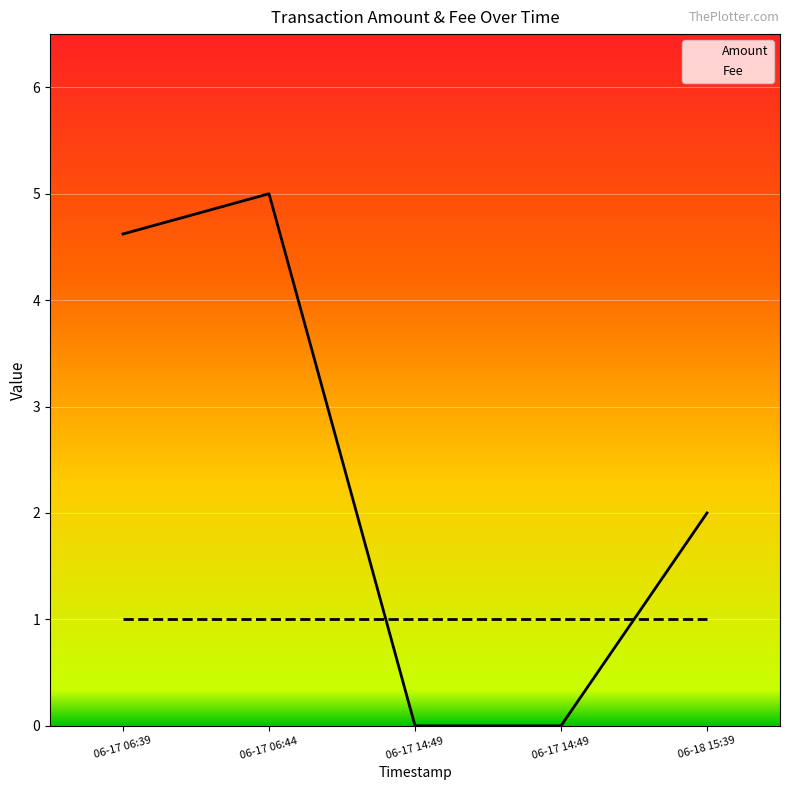

What are all the series names shown in the legend?

Amount, Fee